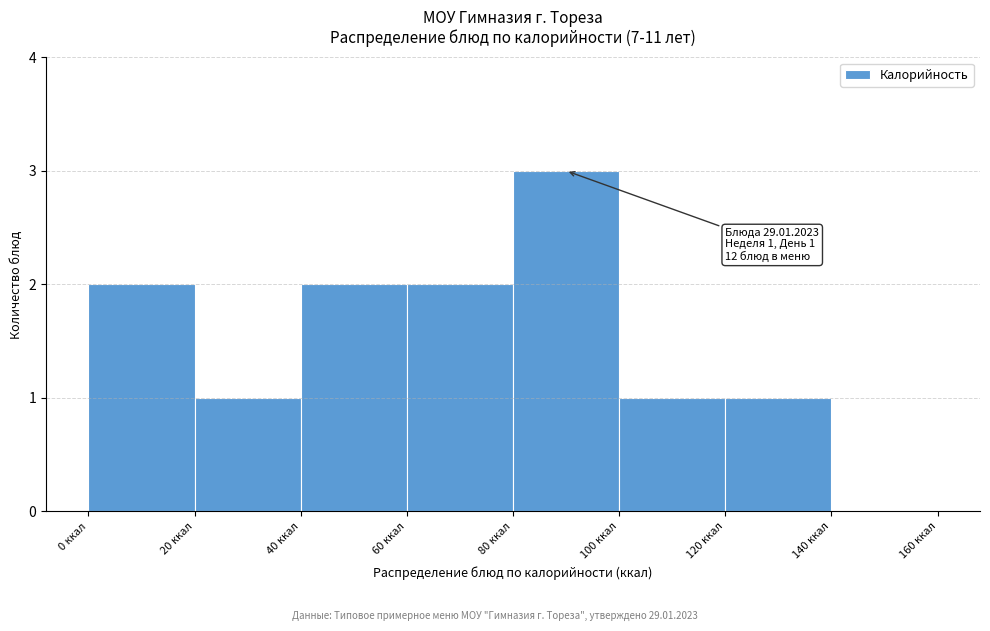

Over which range of the x-axis is the bar tallest?

80 to 100